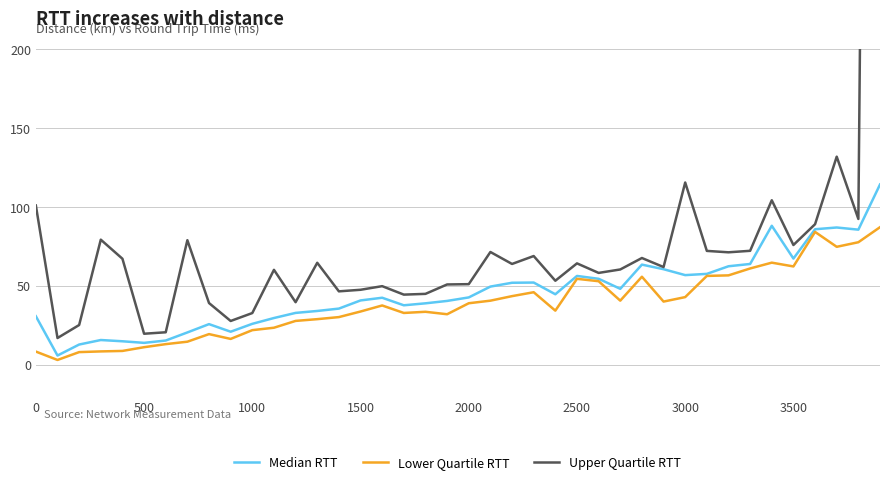

Which series has the widest spread of values?

Upper Quartile RTT